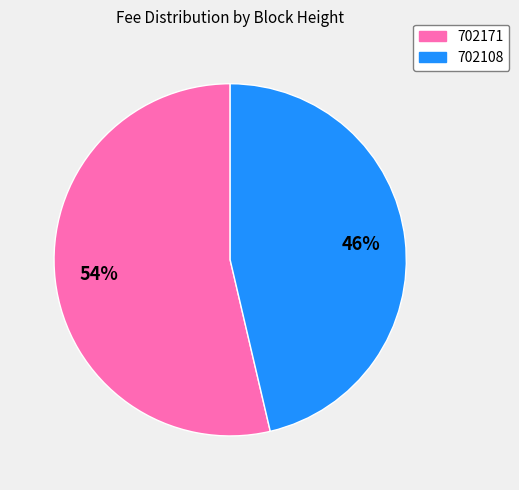

How many segments does this pie chart have?

2